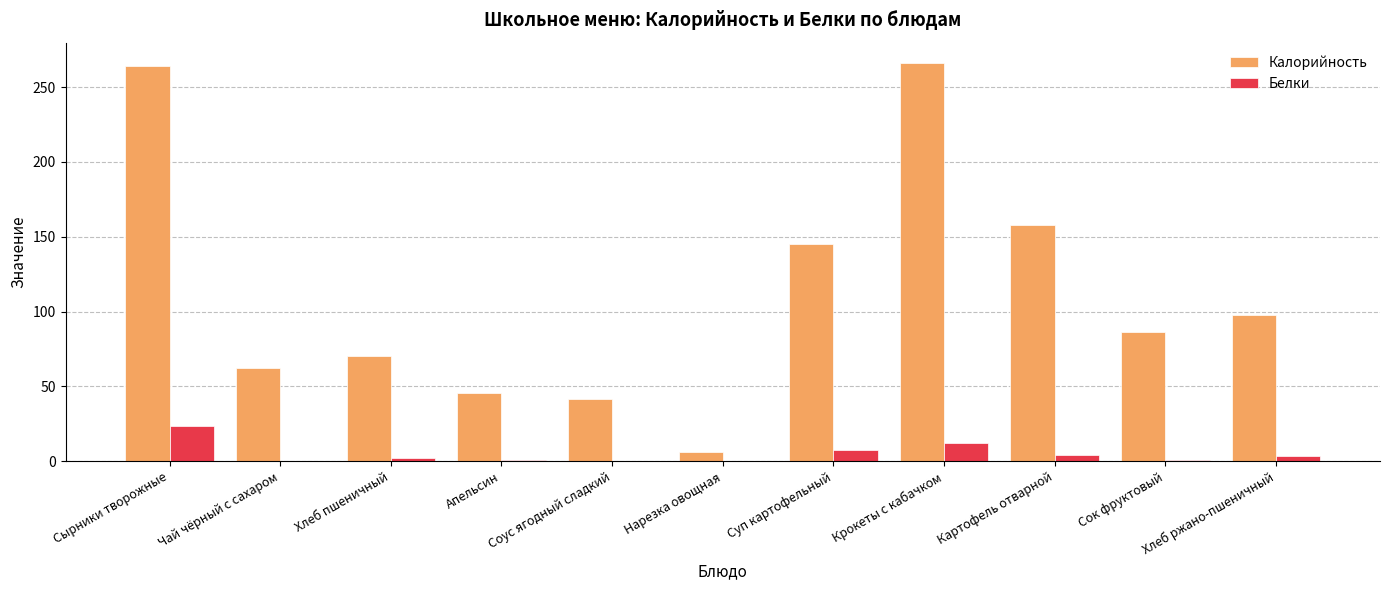

What is the approximate value of Калорийность at Соус ягодный сладкий?

41.7